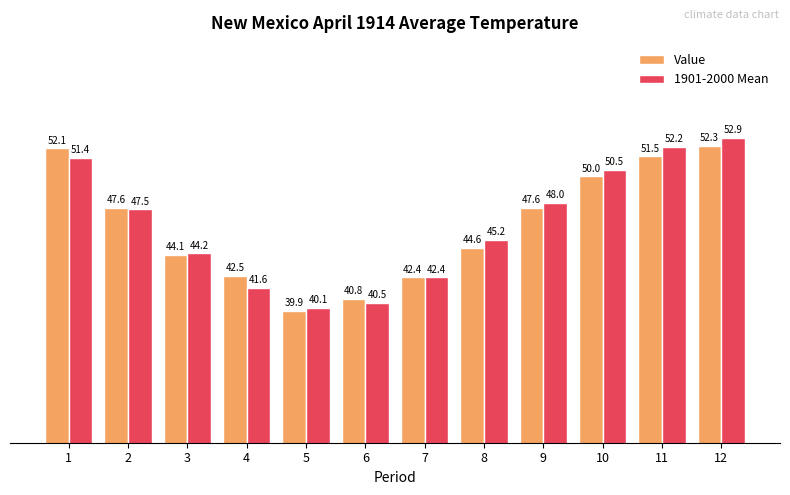

Rank the series by their maximum value, from lowest to highest.

Value, 1901-2000 Mean